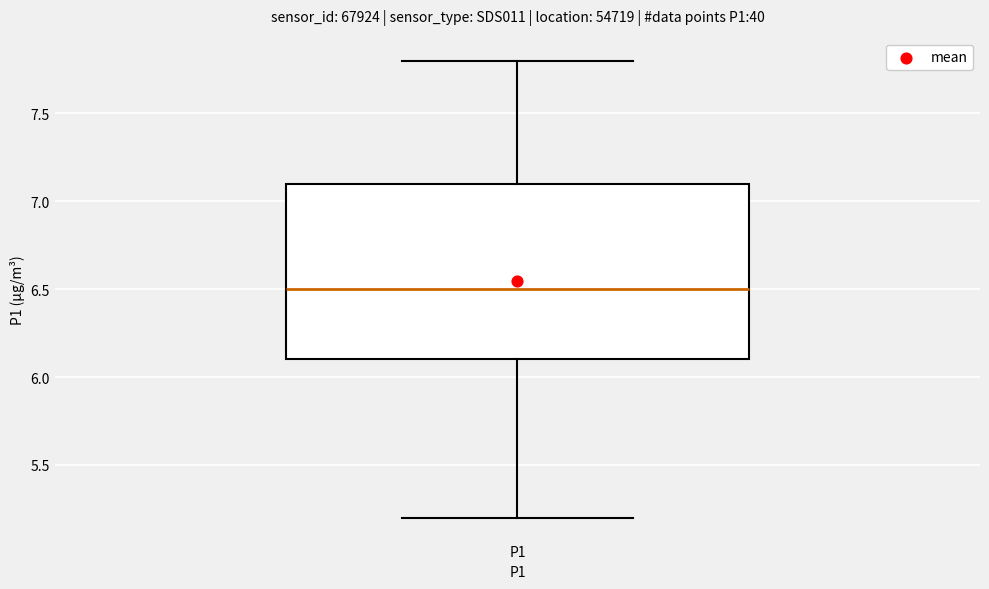

Read this box plot against the y-axis: the position of the median line, the range covered by the box, and the ends of both whiskers. The values are not printed on the chart, so give them approximately, as read against the axis.

median 6.5, box 6.1 to 7.1, whiskers 5.2 to 7.8